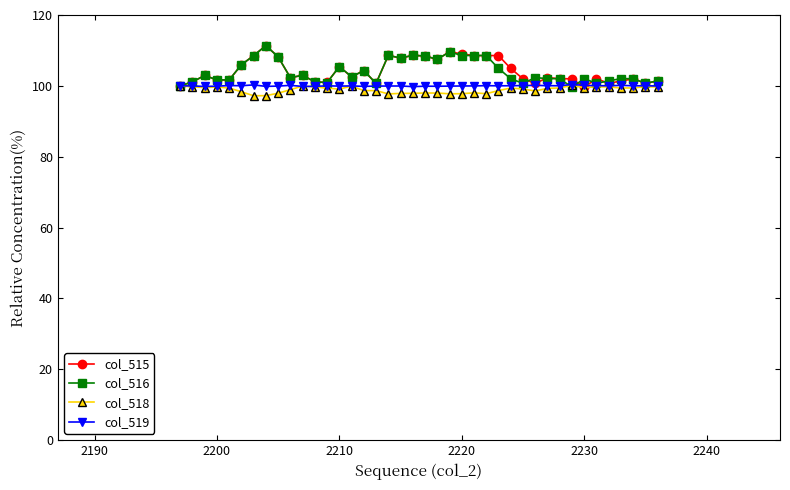

Does the chart have visible grid lines?

No